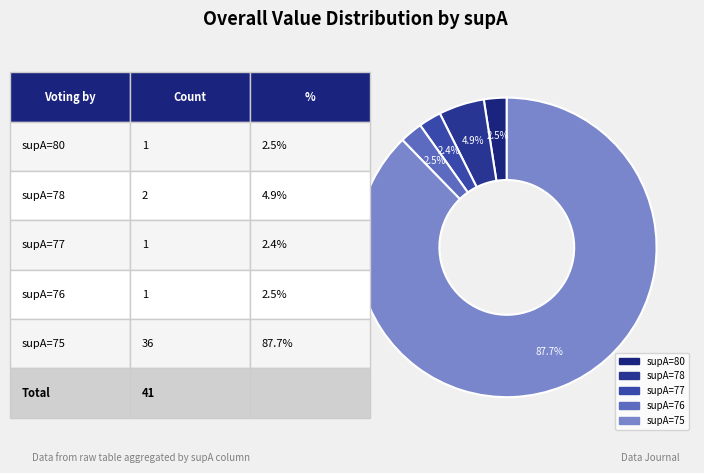

True or false: supA=76 accounts for 14% of the total.

False